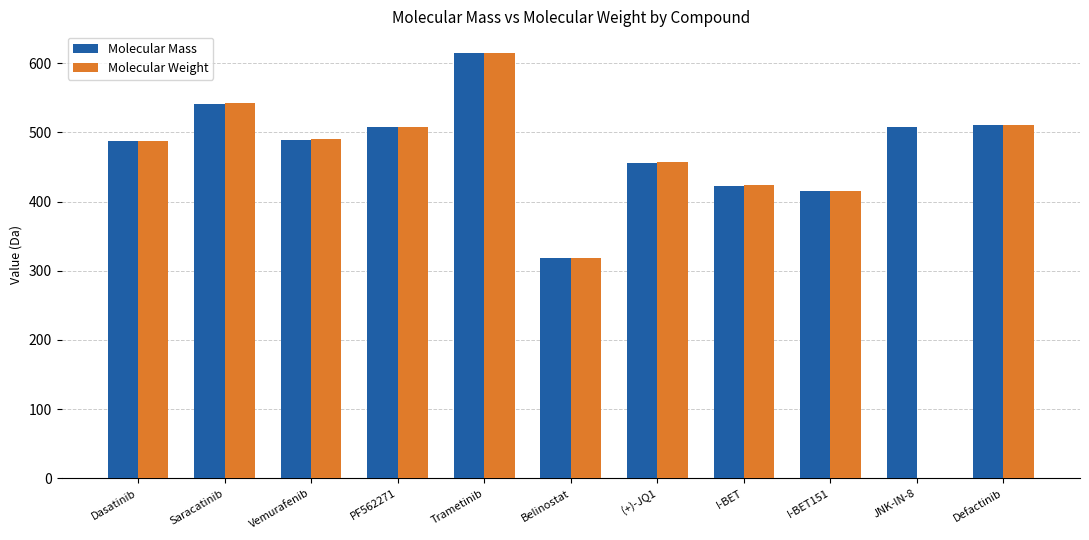

At which label is Molecular Weight closest to 307?

Belinostat